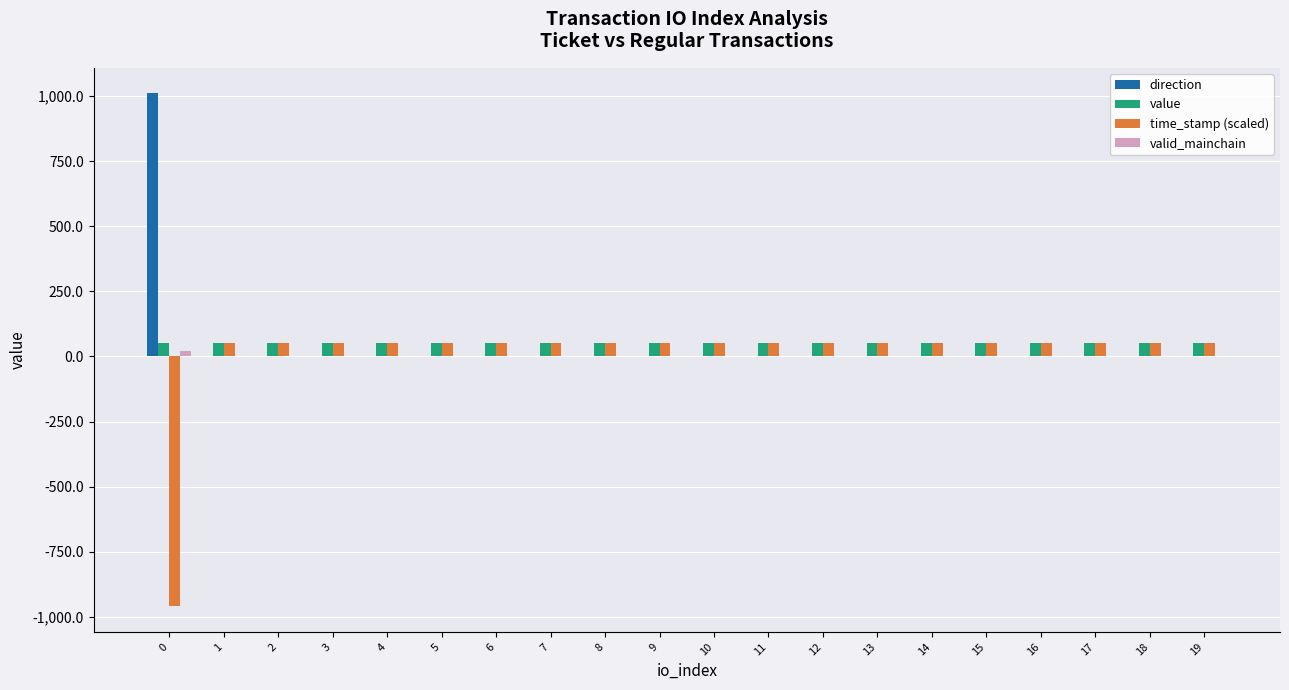

The value of direction at 12 is 0.0. True or false?

True